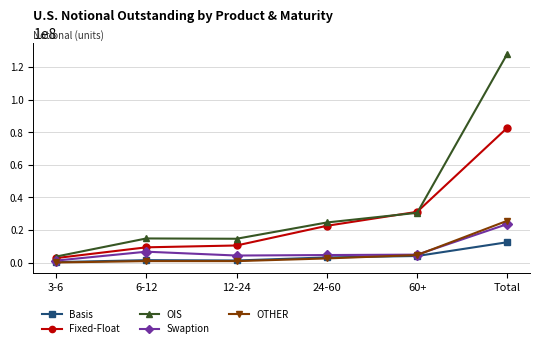

What position from the left is Total?

6